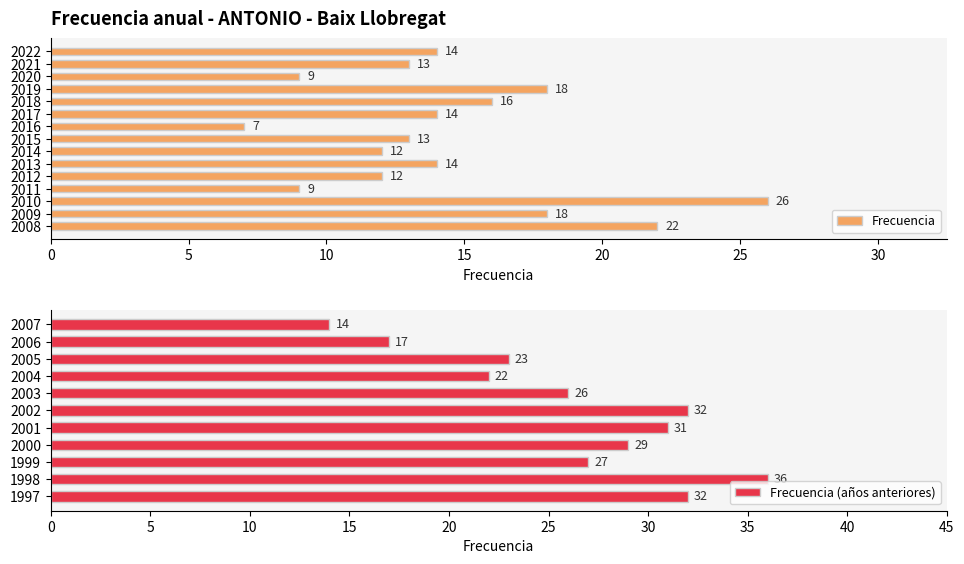

Reading left to right, what are all the values shown in this chart?

14	13	9	18	16	14	7	13	12	14	12	9	26	18	22	14	17	23	22	26	32	31	29	27	36	32